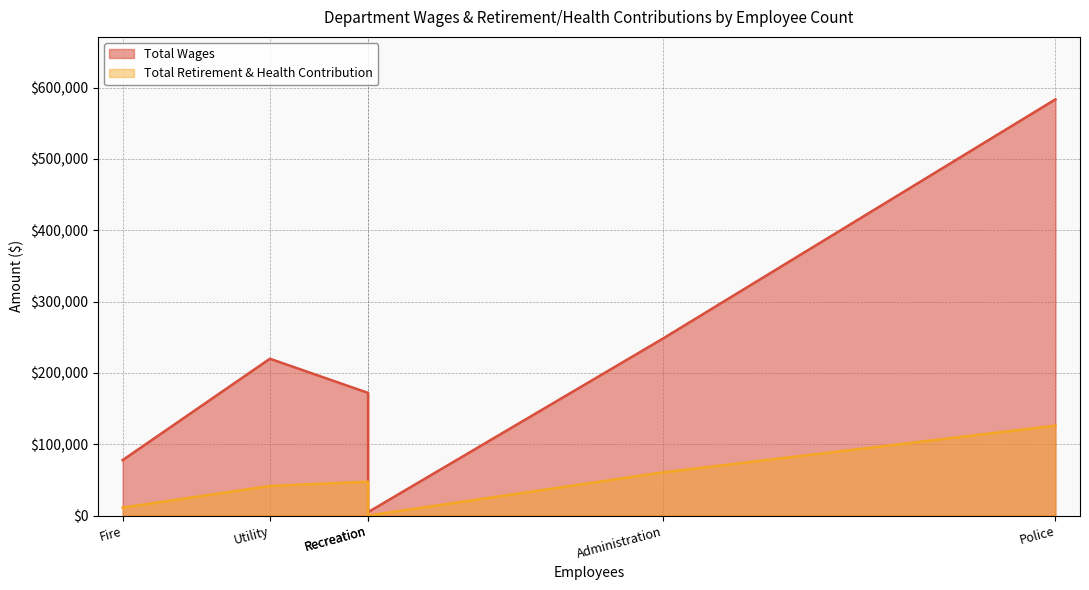

True or false: Total Wages and Total Retirement & Health Contribution cross at least once.

False